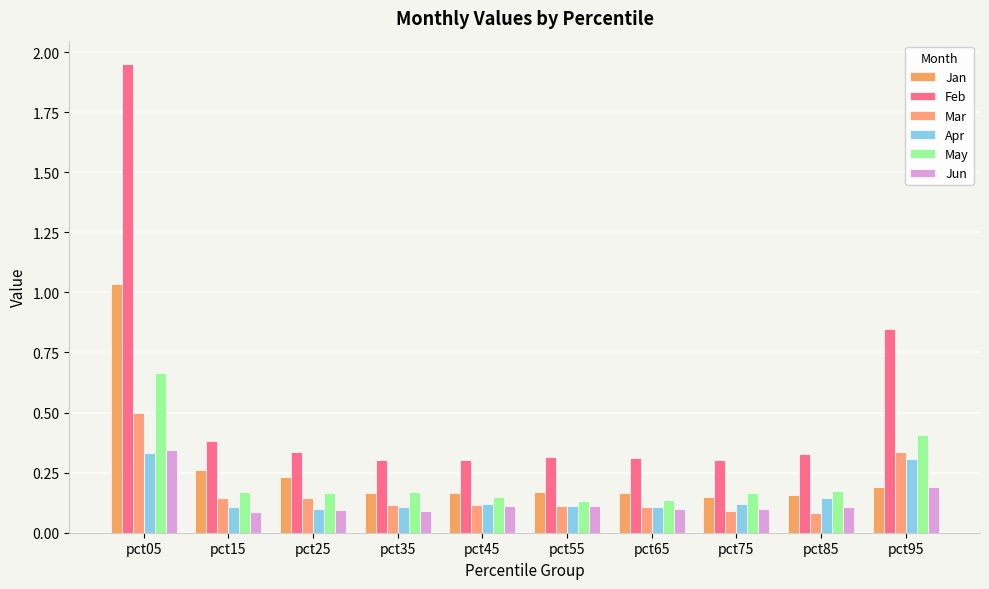

List the series in order of their peak value, highest first.

Feb, Jan, May, Mar, Jun, Apr